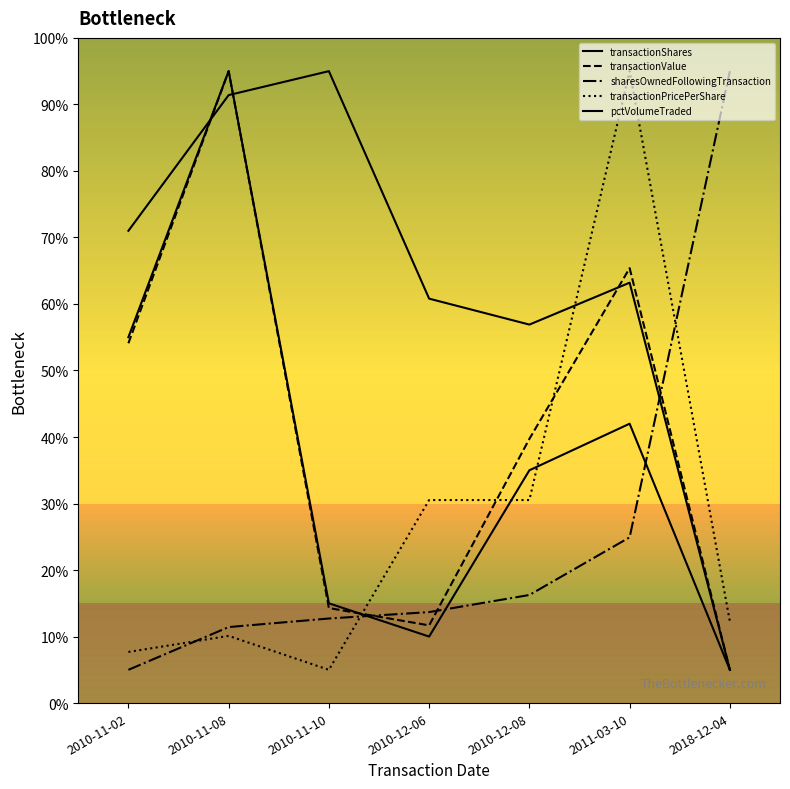

Which category has the highest value across all series?

2010-11-08